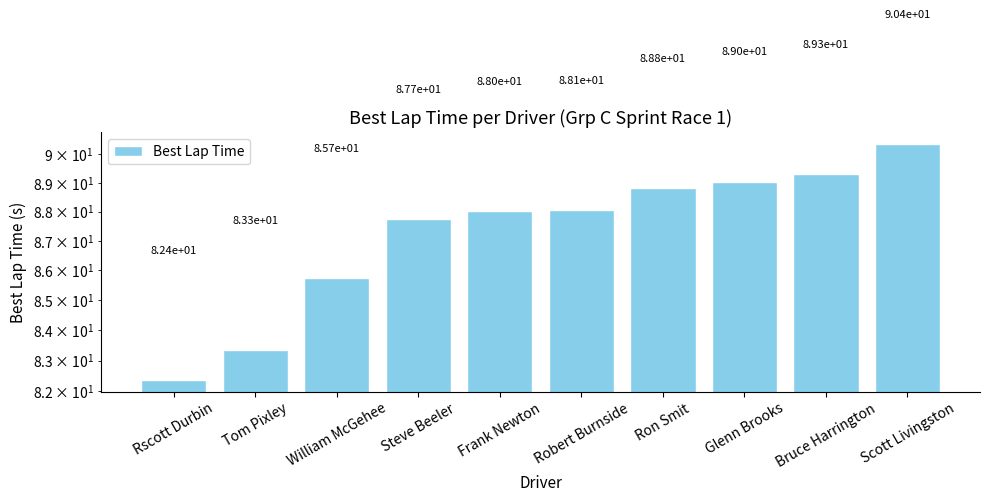

Which category has the highest value across all series?

Scott Livingston